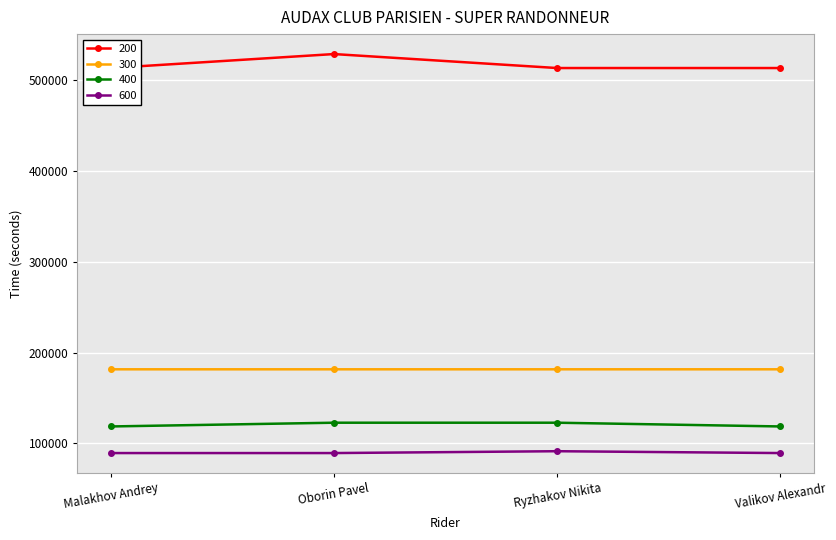

Rank the series at Oborin Pavel from lowest to highest value.

600, 400, 300, 200